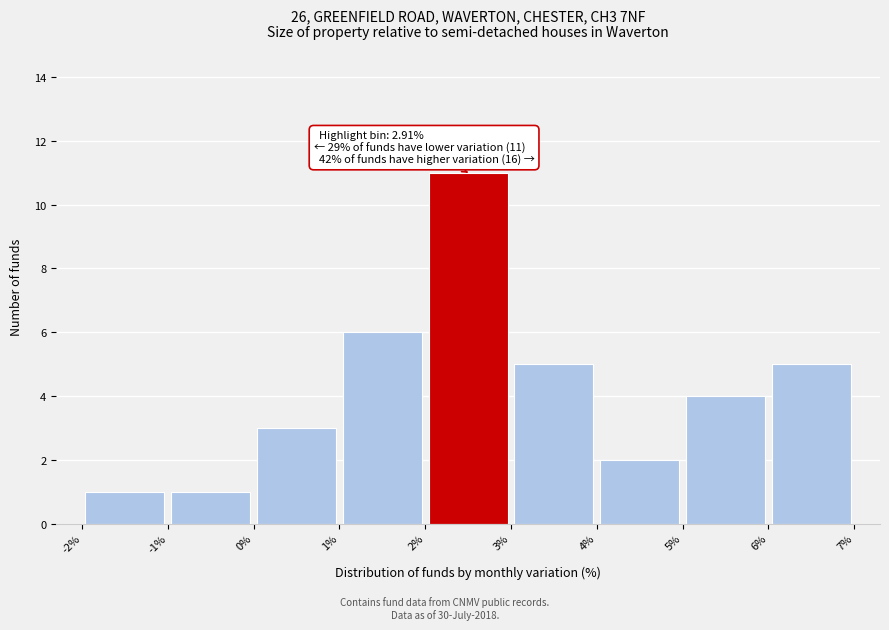

Which range on the x-axis has the tallest bar?

2% to 3%